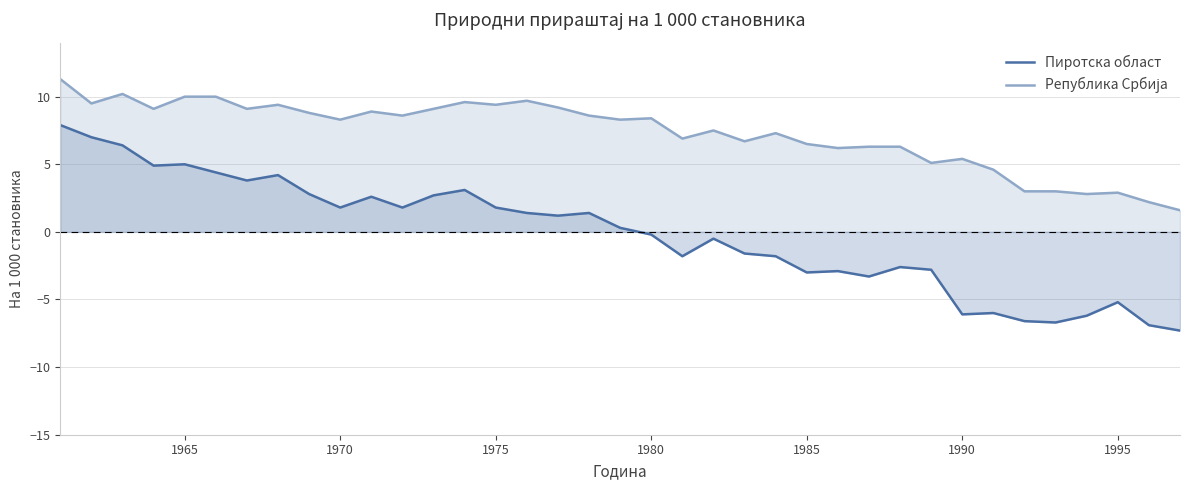

Which series has the widest spread of values?

Пиротска област